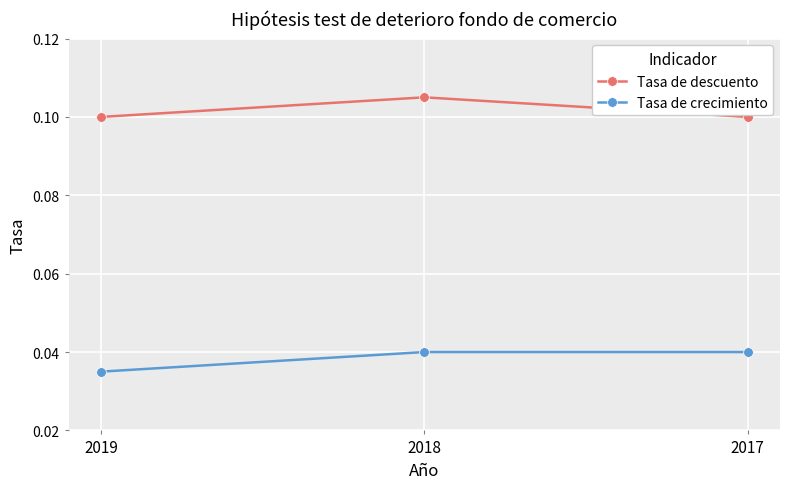

The Tasa de crecimiento series shows 0.1 at 2017. True or false?

False